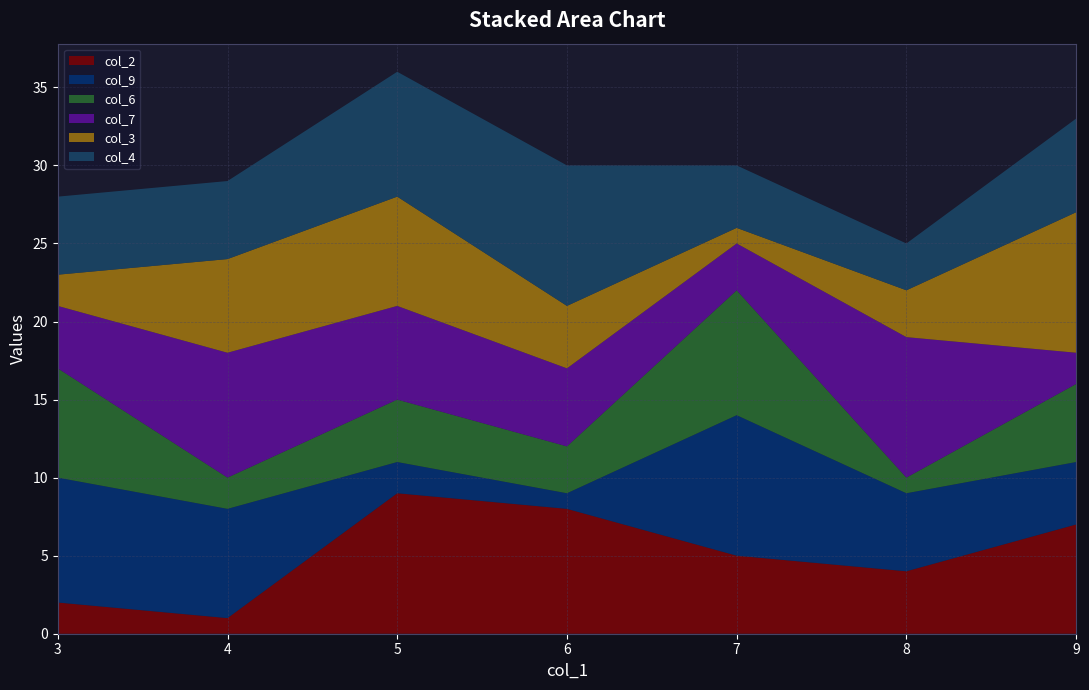

Reading left to right, what are all the values shown in this chart?

col_2: 2	1	9	8	5	4	7
col_9: 8	7	2	1	9	5	4
col_6: 7	2	4	3	8	1	5
col_7: 4	8	6	5	3	9	2
col_3: 2	6	7	4	1	3	9
col_4: 5	5	8	9	4	3	6